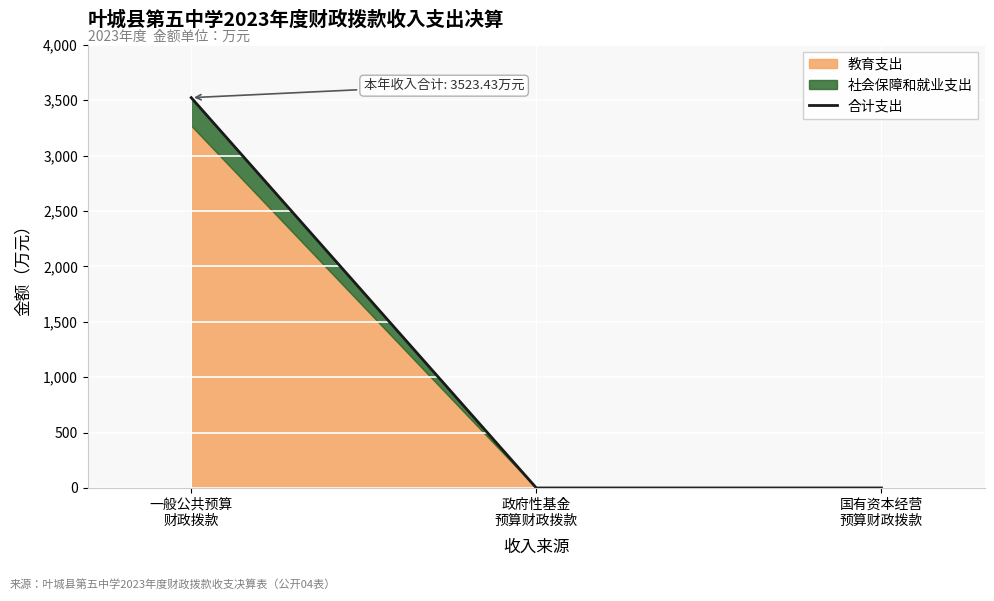

At which category does the chart reach its peak across all series?

一般公共预算
财政拨款